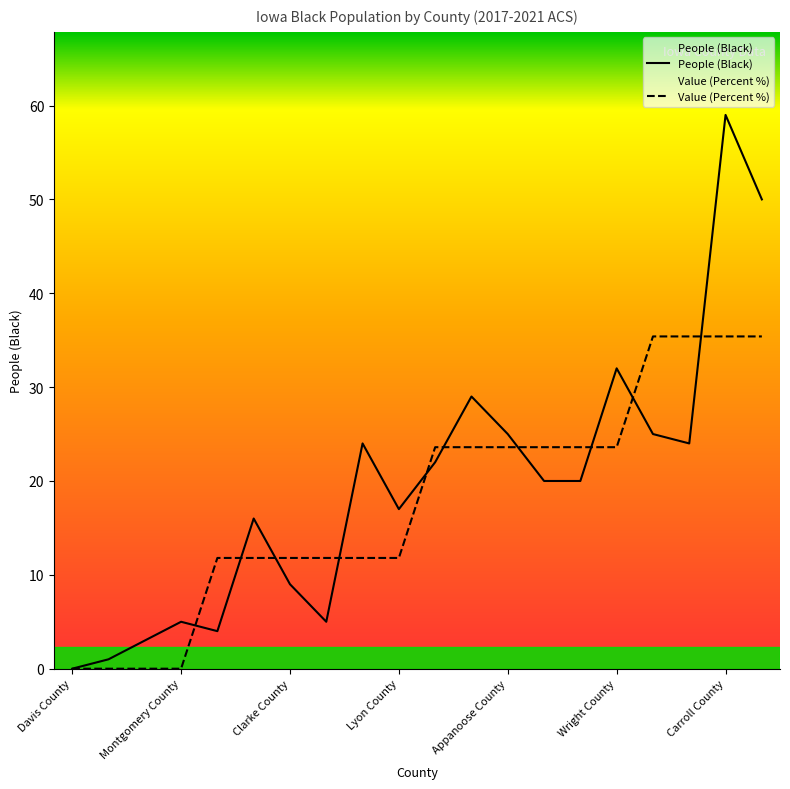

At which category is the sum across all series the highest?

Carroll County